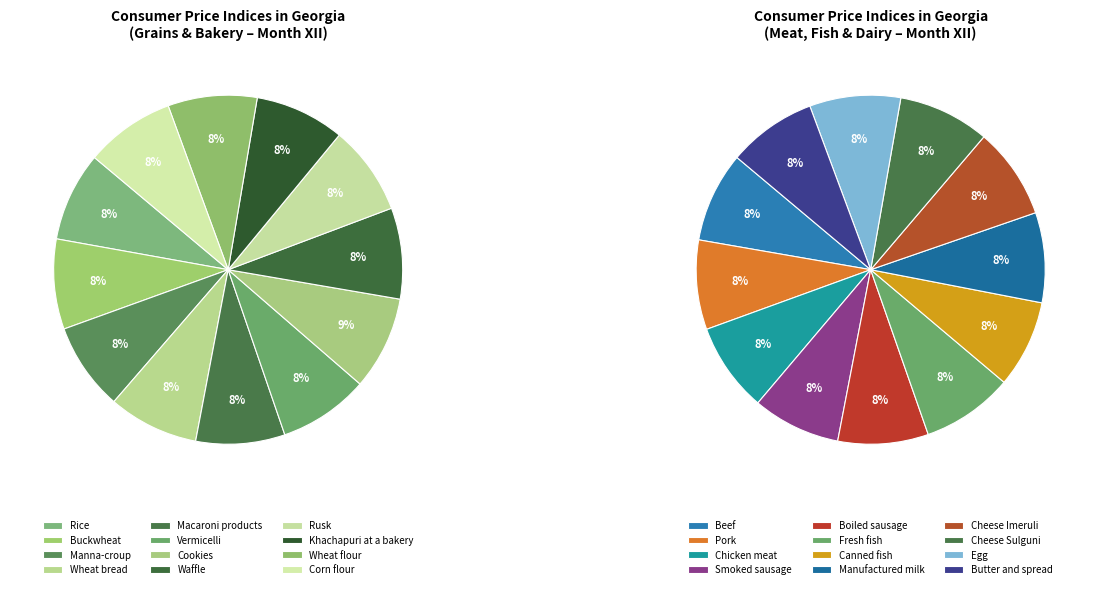

True or false: Wheat flour accounts for 8% of the total.

True